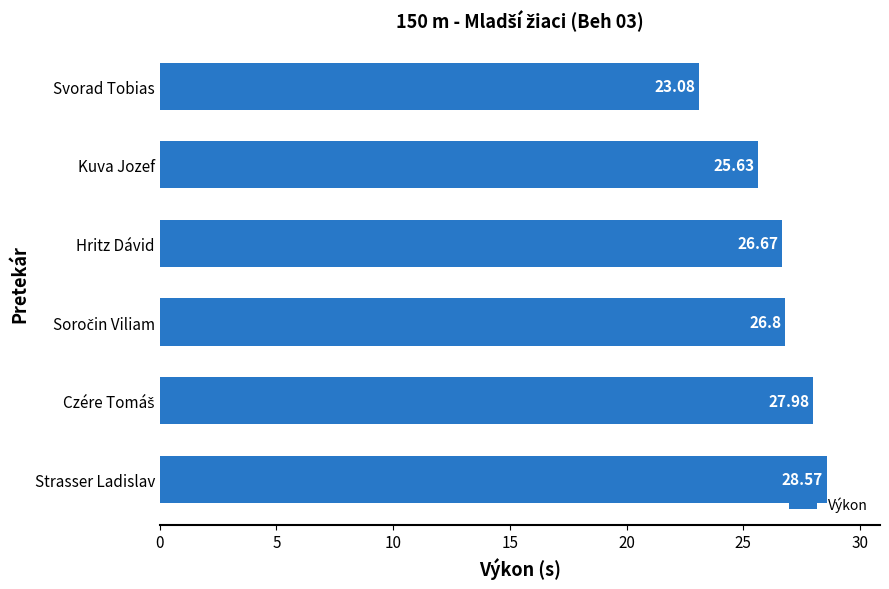

Where is the data nearest to the value 25?

Kuva Jozef